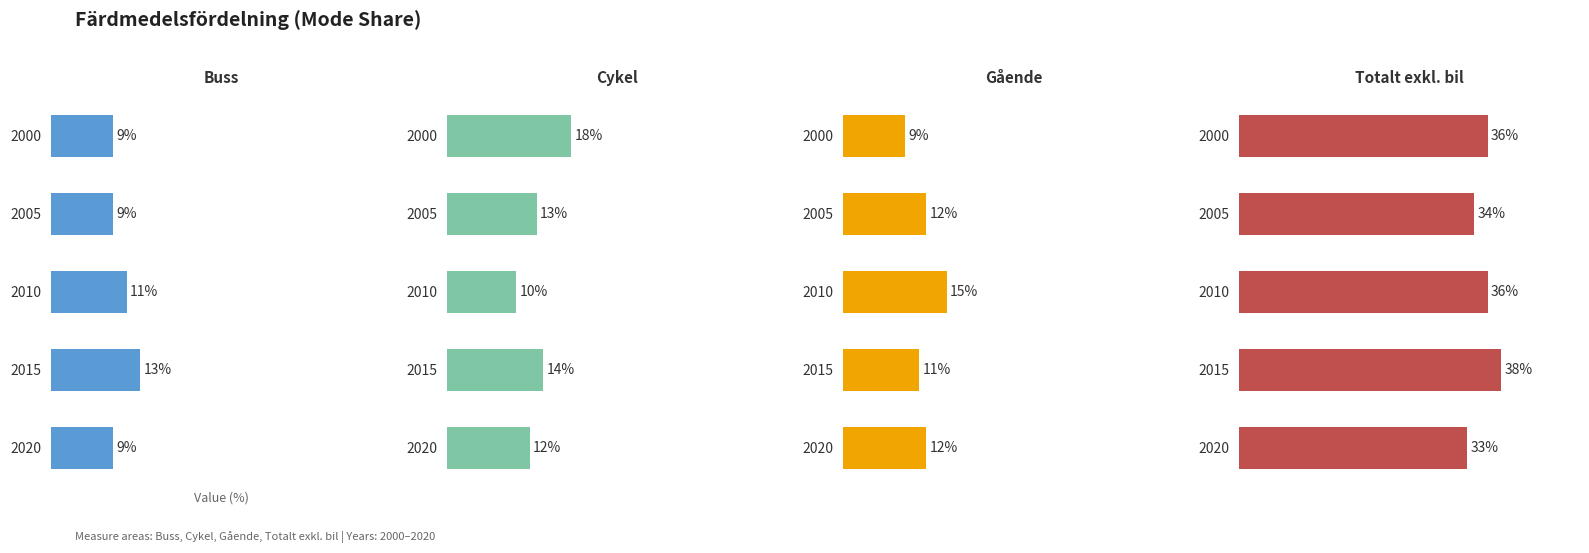

The Gående series shows 12 at 2005. True or false?

True